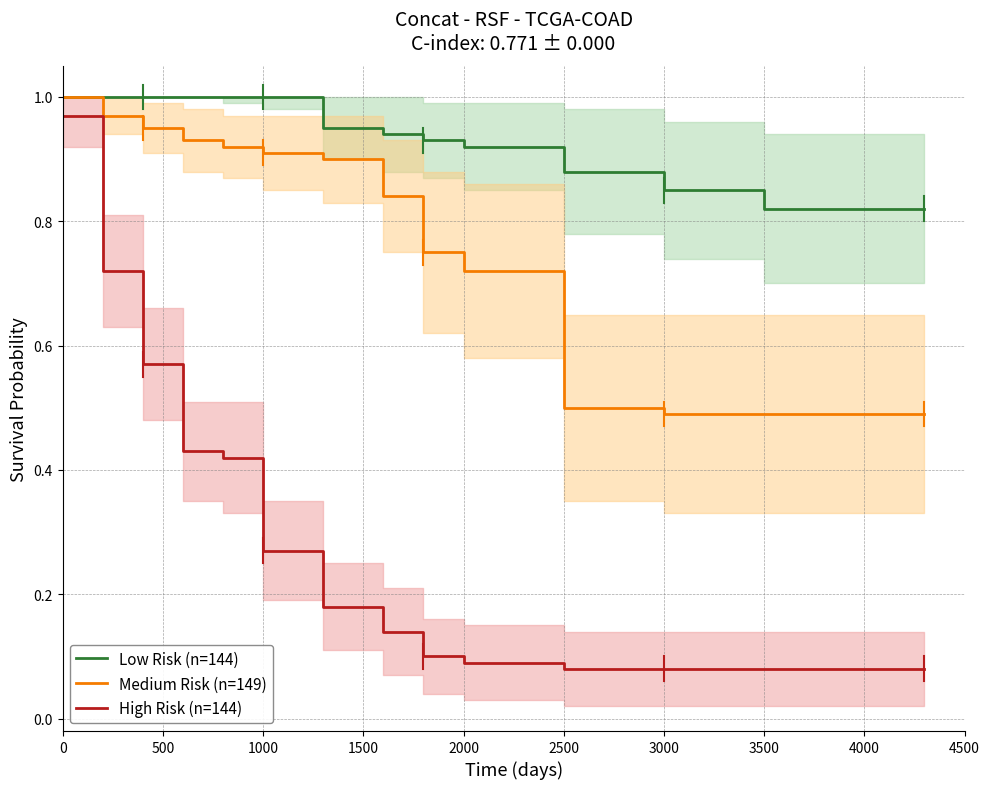

The value of Low Risk (n=144) at 2000 is 0.2. True or false?

False